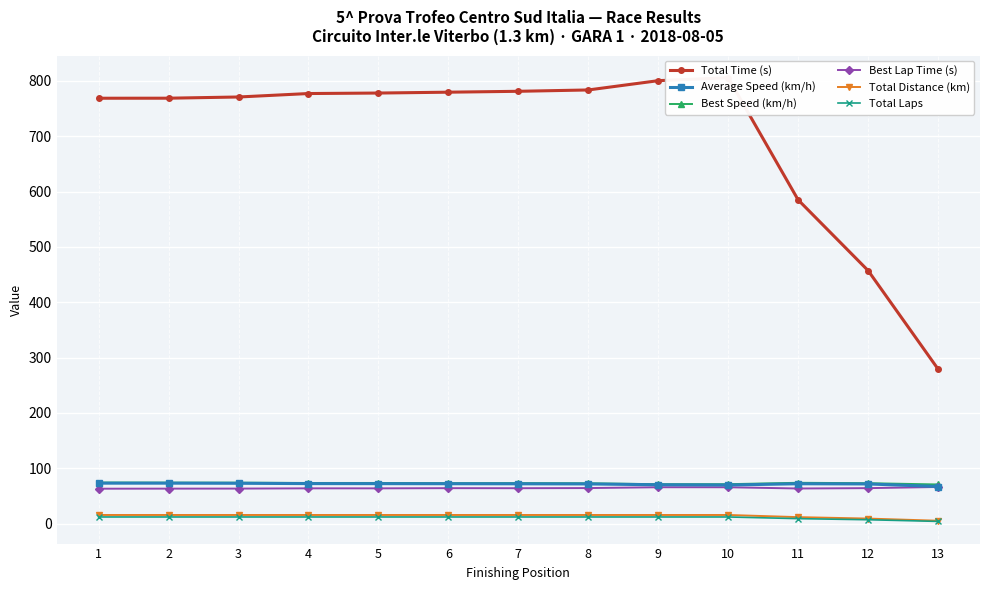

Which series has the largest total across all categories?

Total Time (s)